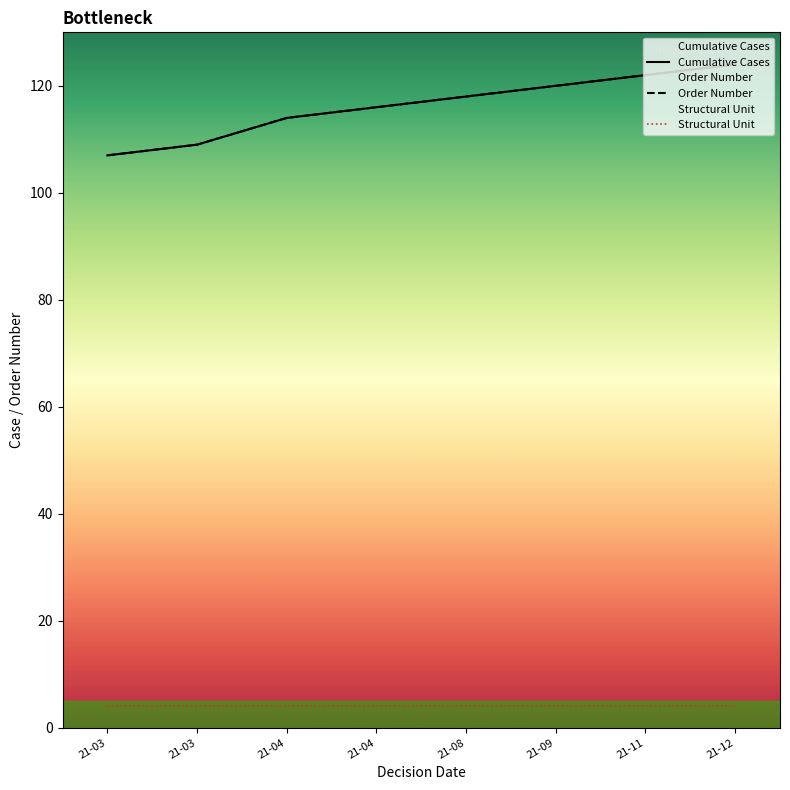

What is the minimum value for Cumulative Cases?

107